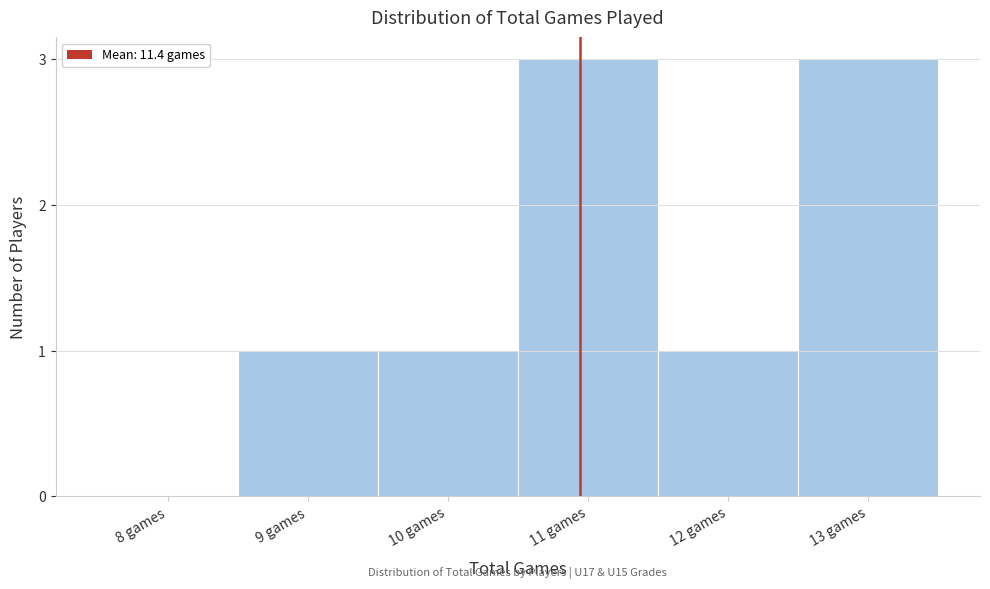

Reading left to right, what are all the values shown in this chart?

8 games=0	9 games=1	10 games=1	11 games=3	12 games=1	13 games=3